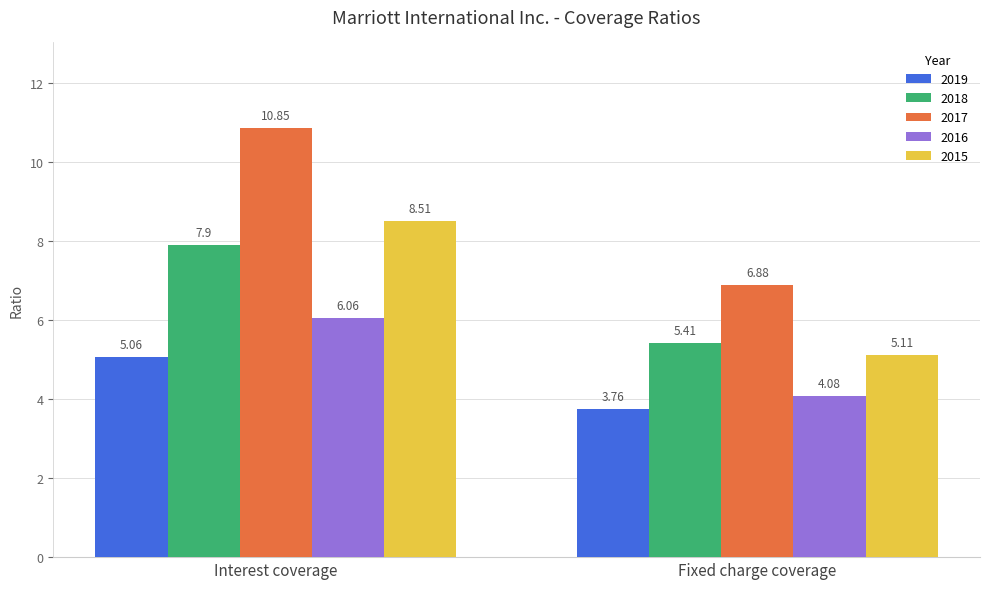

Which series has the widest spread of values?

2017